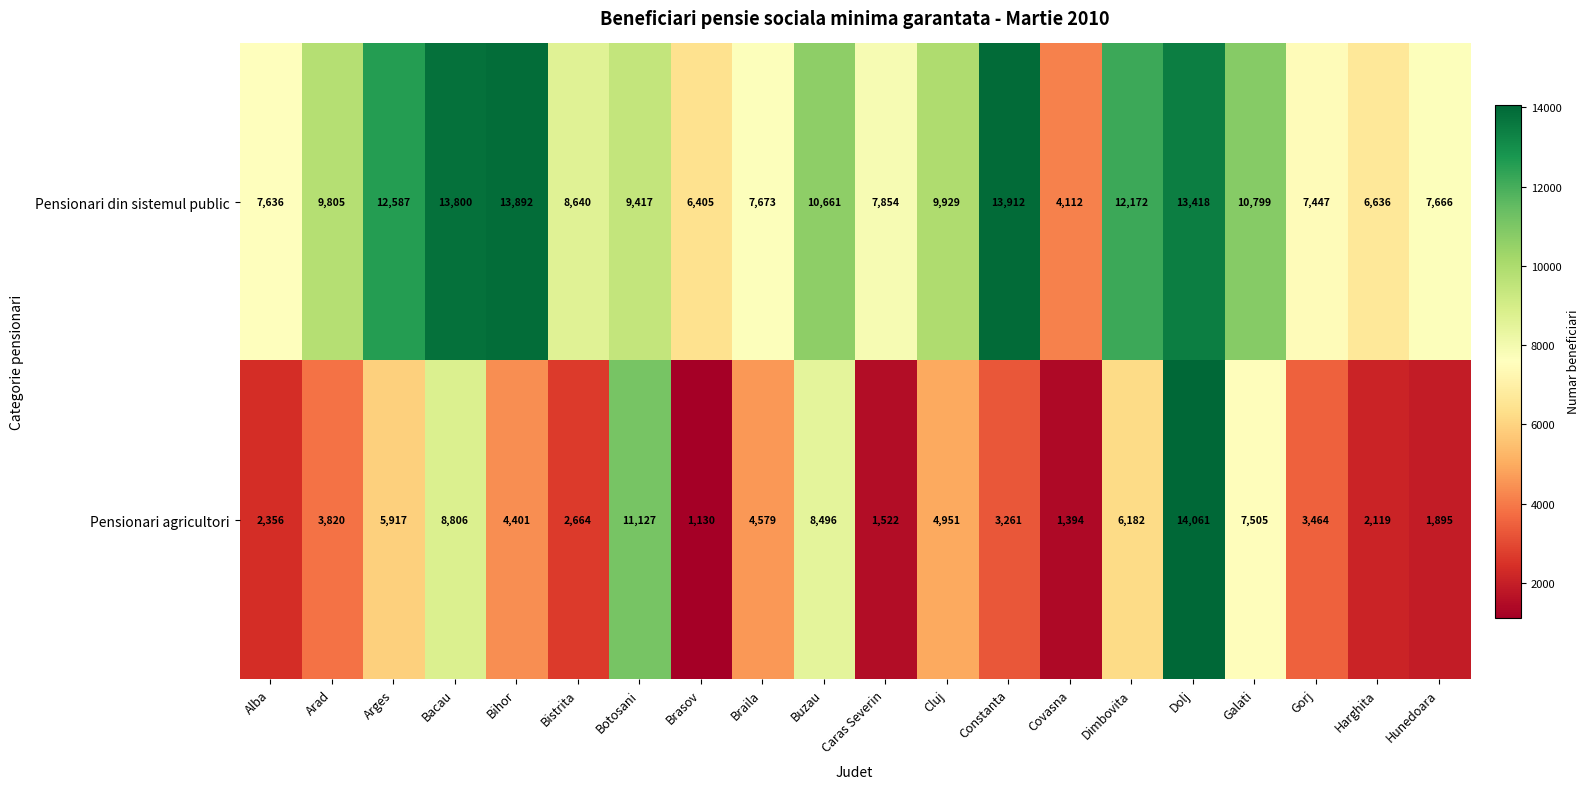

At how many categories does at least one series exceed 2486?

20